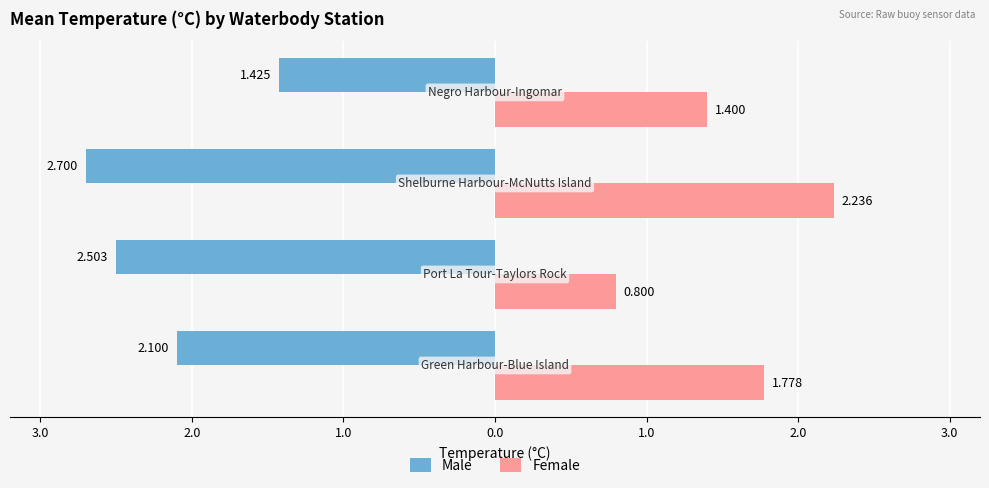

What are all the series names shown in the legend?

Male, Female